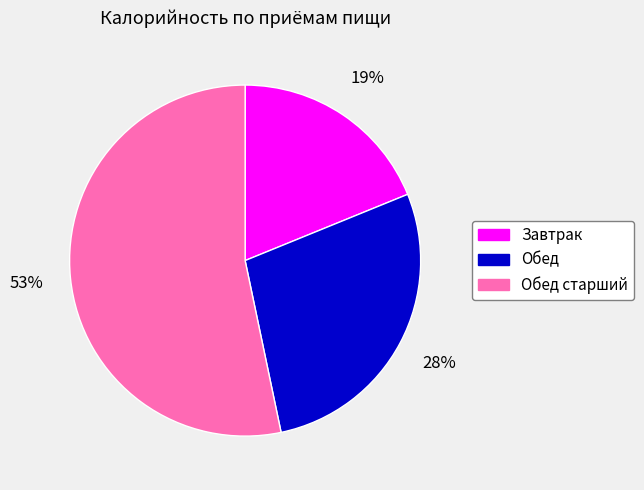

What percentage is the Обед старший slice, to the nearest percent?

53%